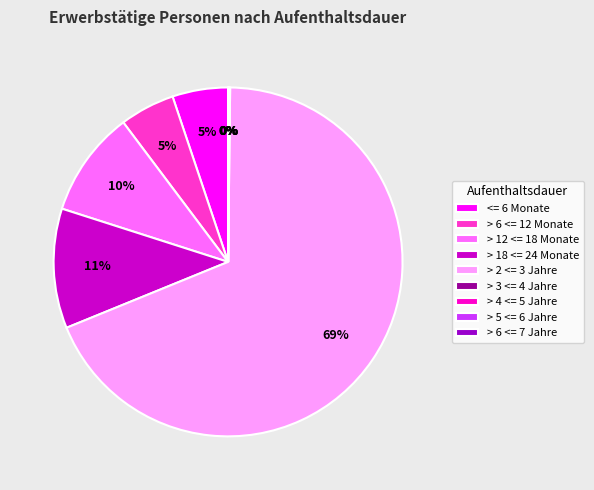

To the nearest percent, what is the difference between the largest and smallest slice percentages?

69%